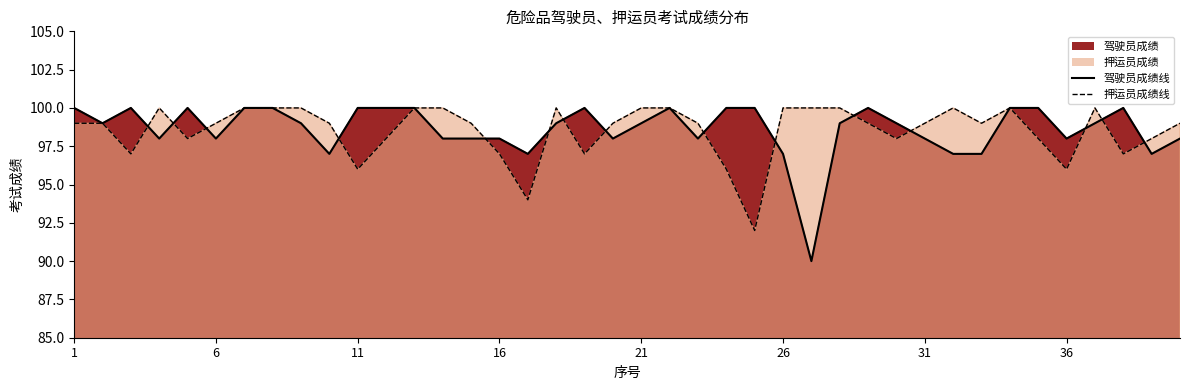

Rank the series by their maximum value, from highest to lowest.

驾驶员成绩线, 押运员成绩线